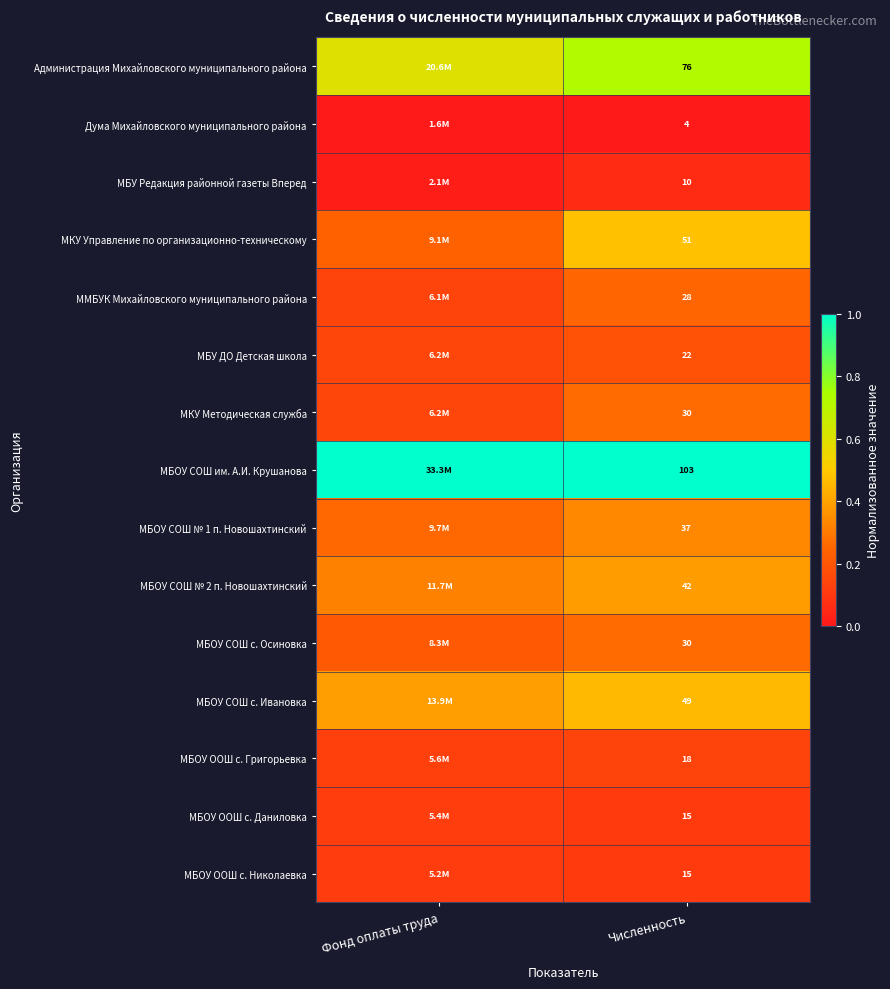

Is the value of МБОУ СОШ им. А.И. Крушанова at Численность greater than the value of МБОУ СОШ № 1 п. Новошахтинский at Численность?

Yes